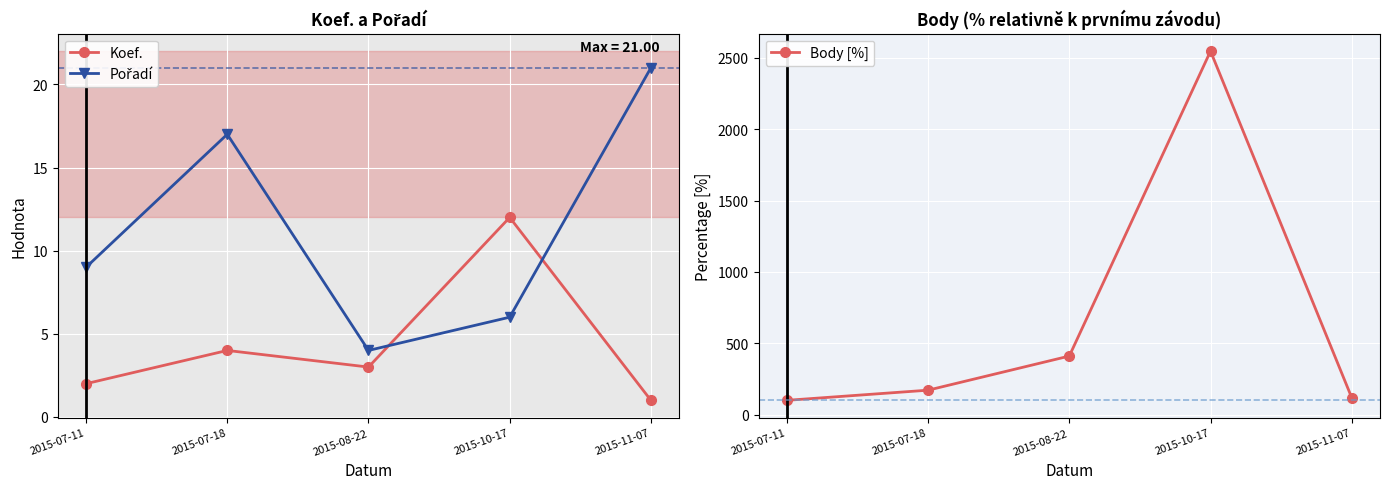

Rank the series at 2015-10-17 from lowest to highest value.

Pořadí, Koef., Body [%]